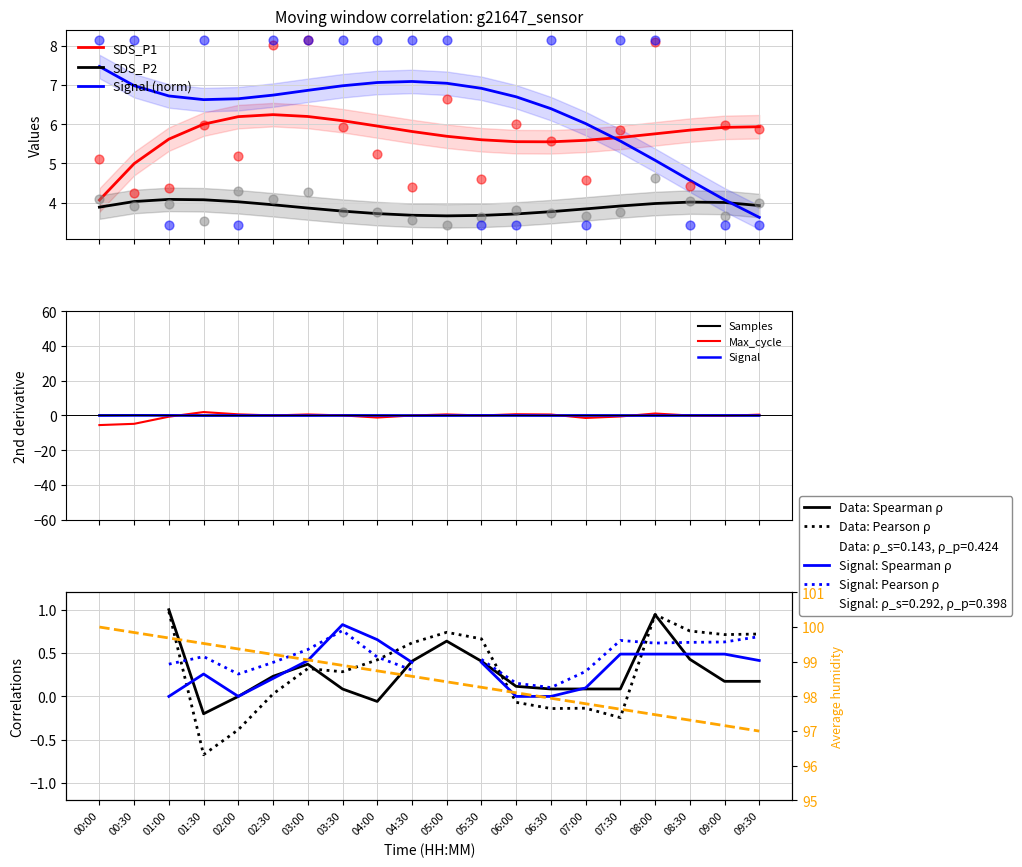

Is the value of SDS_P1 at 02:30 greater than the value of Signal at 08:00?

No